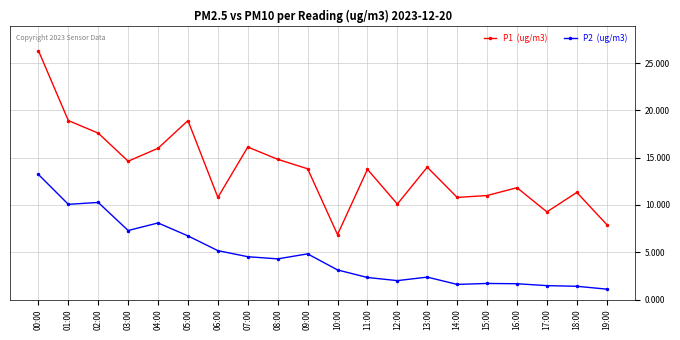

At which category is the sum across all series the highest?

00:00